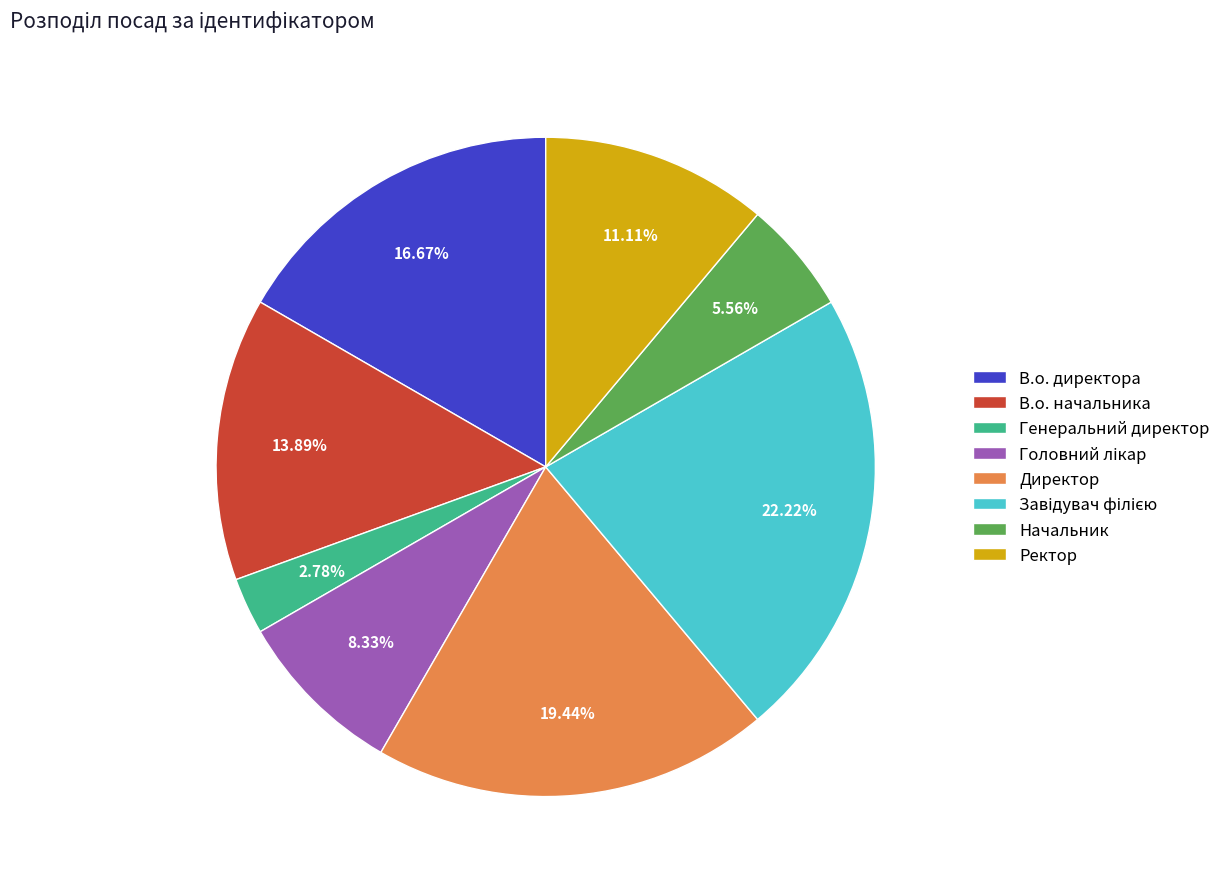

Which has a higher value, Ректор or В.о. начальника?

В.о. начальника